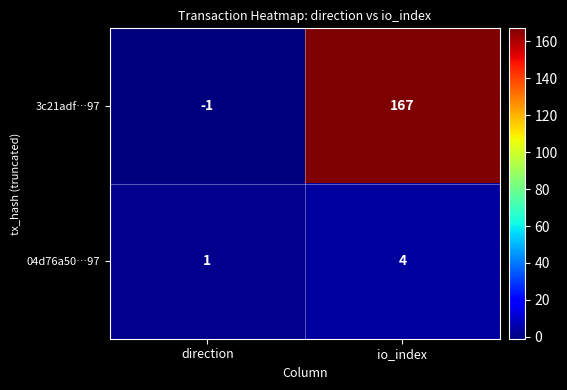

Between direction and io_index, which series saw the biggest shift?

3c21adf…97